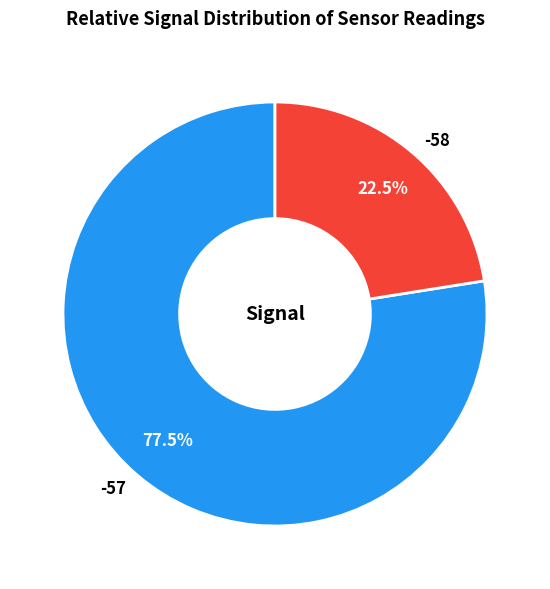

How many segments does this pie chart have?

2